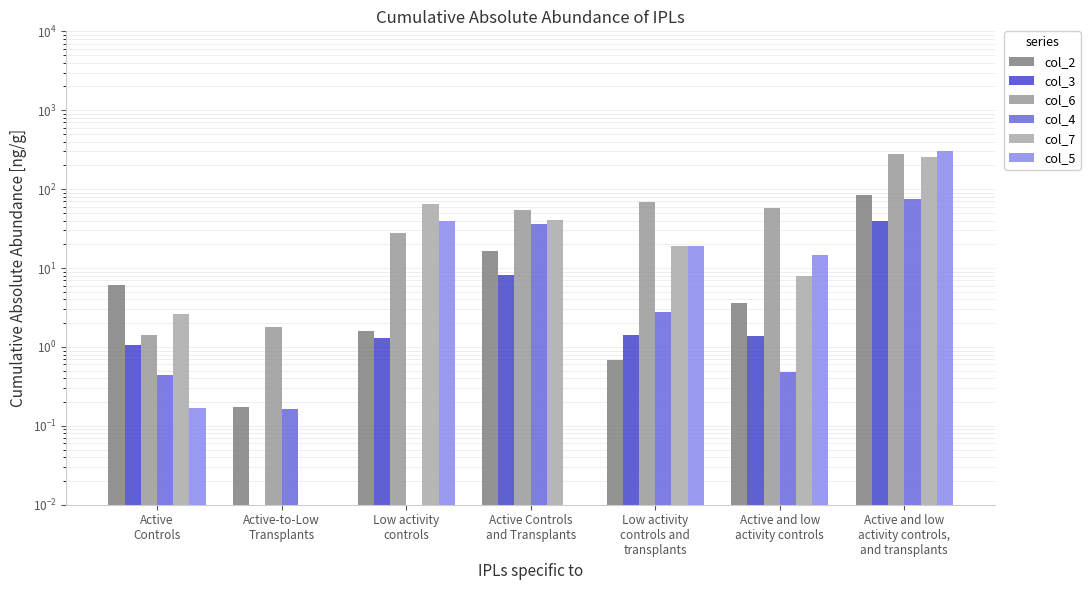

Is the value of col_6 at Low activity
controls greater than the value of col_3 at Active
Controls?

Yes